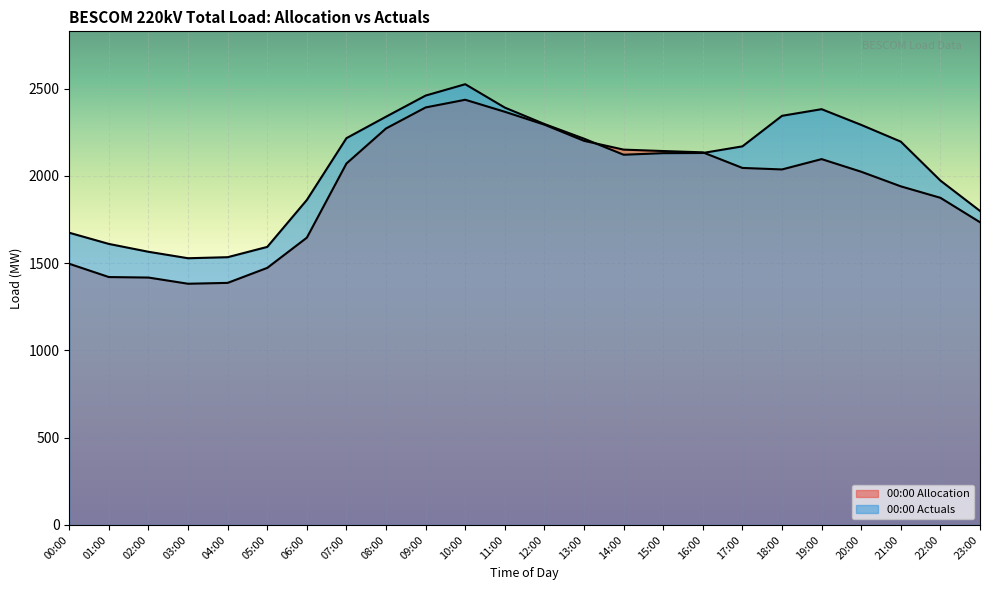

Reading right to left, what are all the values shown in this chart?

00:00 Allocation: 1734.3	1874.3	1939.9	2023.6	2095.9	2036.7	2045.4	2134.8	2142.2	2150.3	2200.7	2293.3	2367.1	2435.9	2392.0	2271.7	2070.8	1645.9	1472.8	1386.8	1381.9	1417.3	1420.2	1496.2
00:00 Actuals: 1799.0	1973.0	2196.0	2292.0	2382.0	2344.0	2169.0	2131.0	2130.0	2121.0	2213.0	2297.0	2391.0	2525.0	2460.0	2339.0	2216.0	1862.0	1593.0	1534.0	1528.0	1565.0	1610.0	1674.0